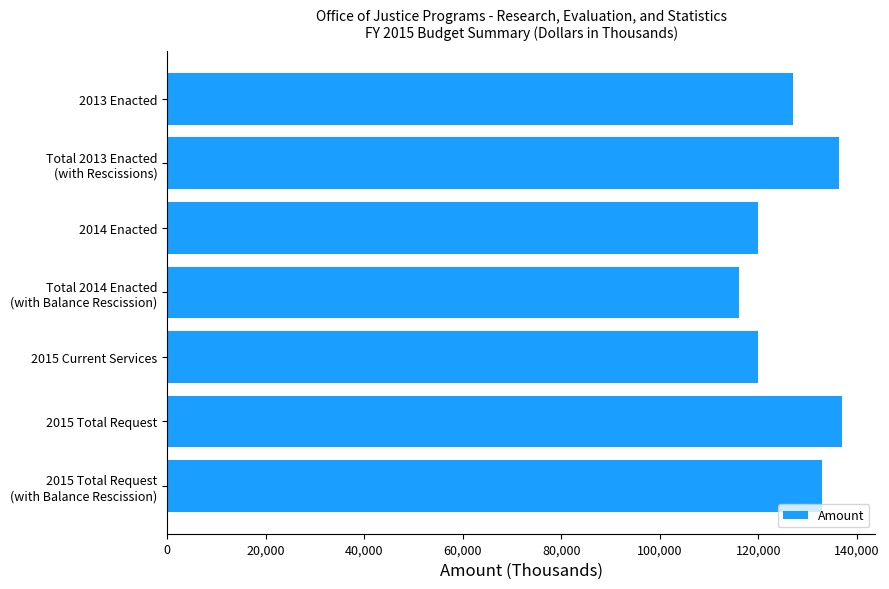

What is the ratio of the value at 2014 Enacted to the value at 2015 Current Services?

1.0